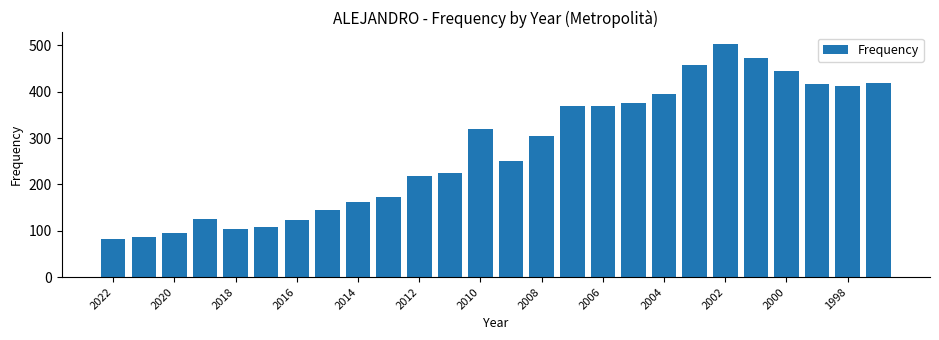

What is the value of the 20th bar from the left?

458